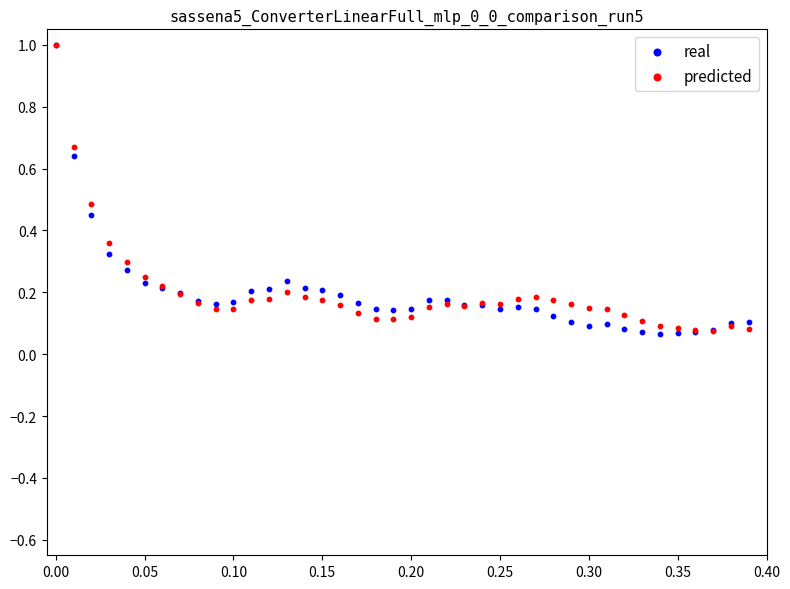

Which series has the largest Y range (max minus min)?

real